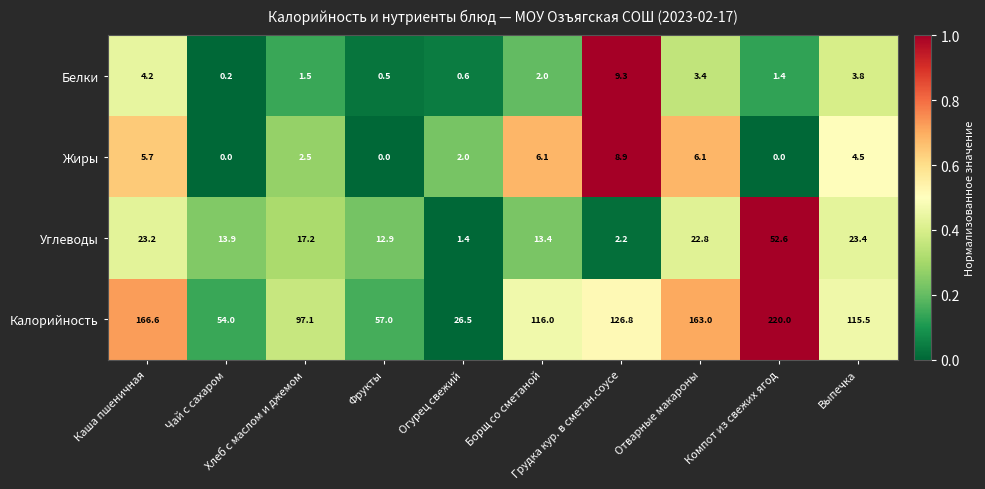

Which series has the largest total across all categories?

Калорийность